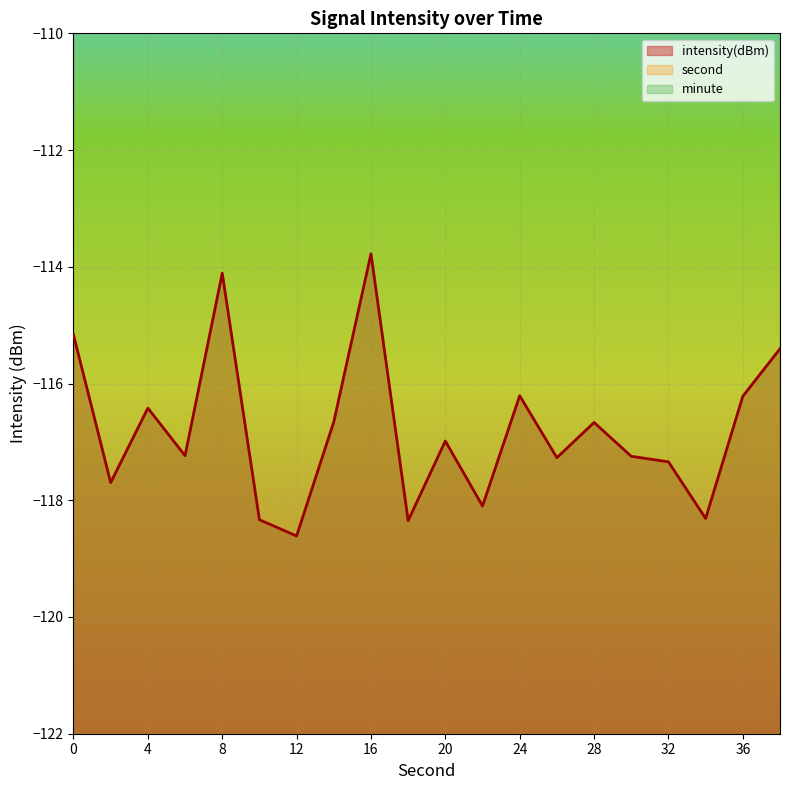

At which category is the sum across all series the highest?

38